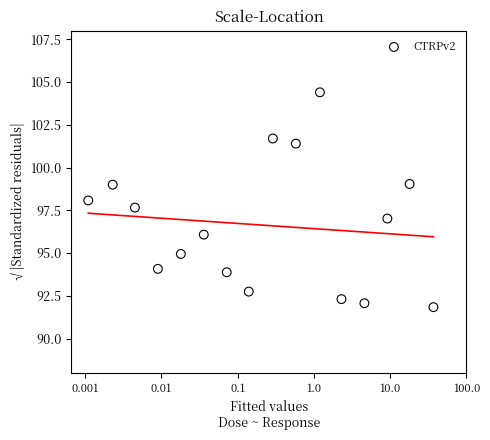

What is the range of X values (max minus min)?

4.5